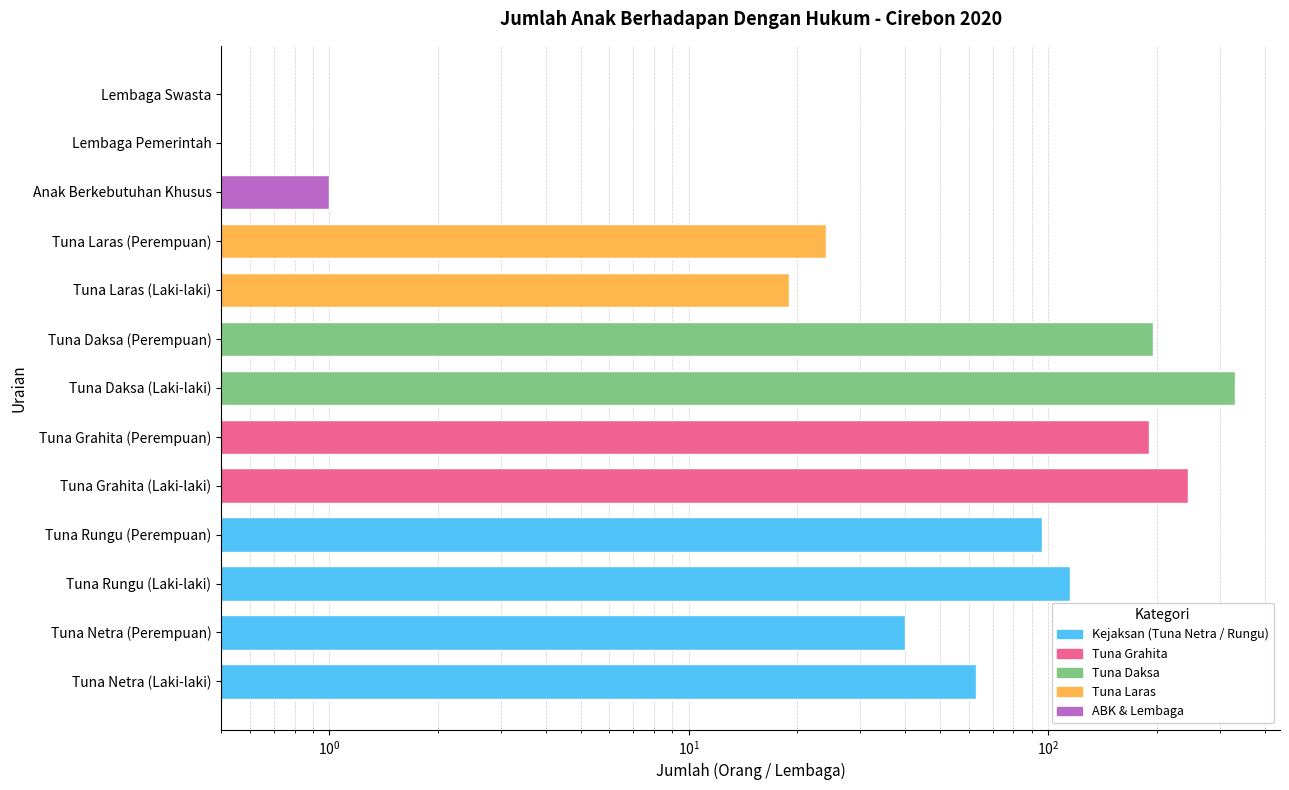

What is the maximum value shown in the chart?

330